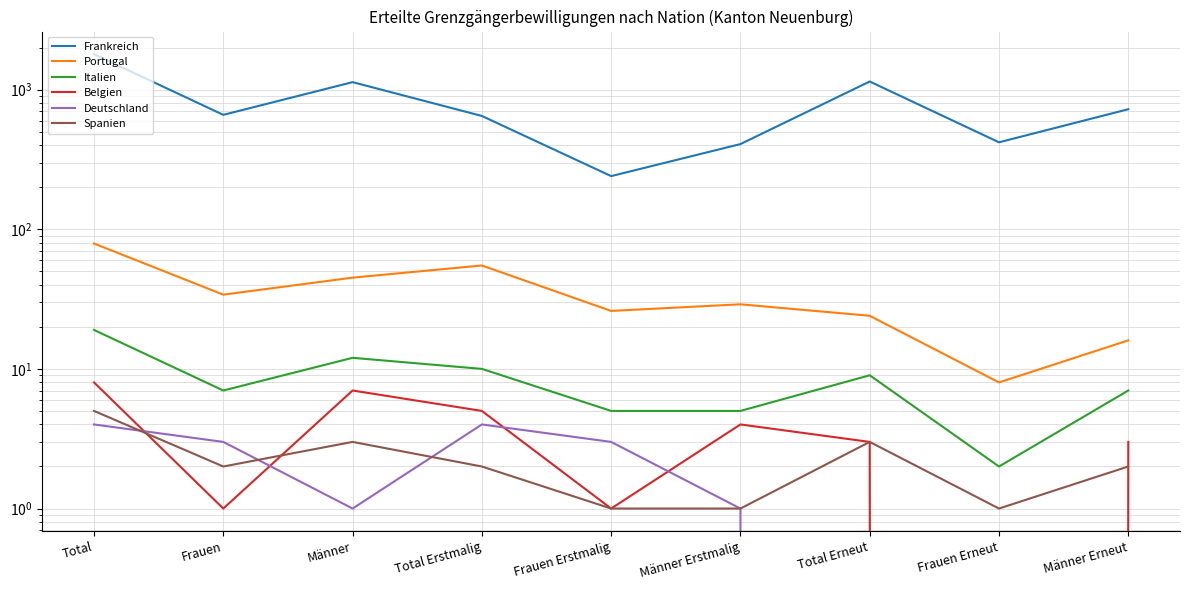

Which series changed the most between Total and Männer Erneut?

Frankreich